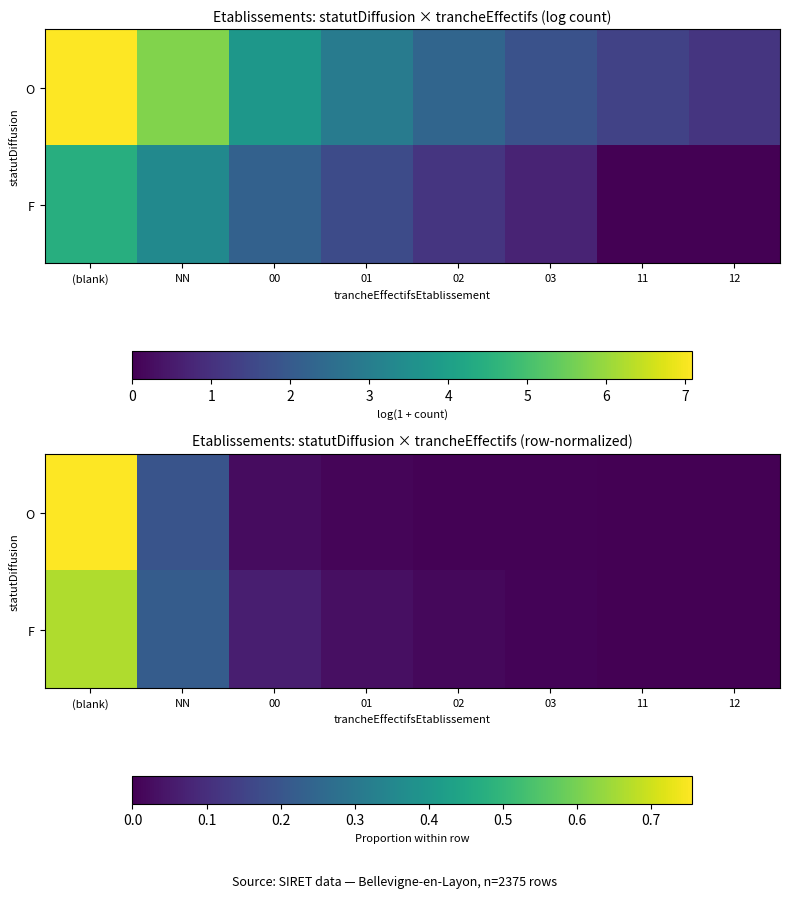

Is it true that F equals 0.0 at 02?

True